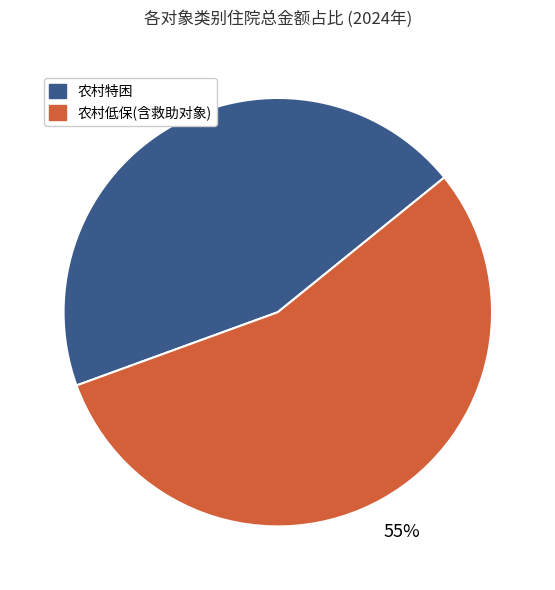

Is there a majority slice in this chart?

Yes